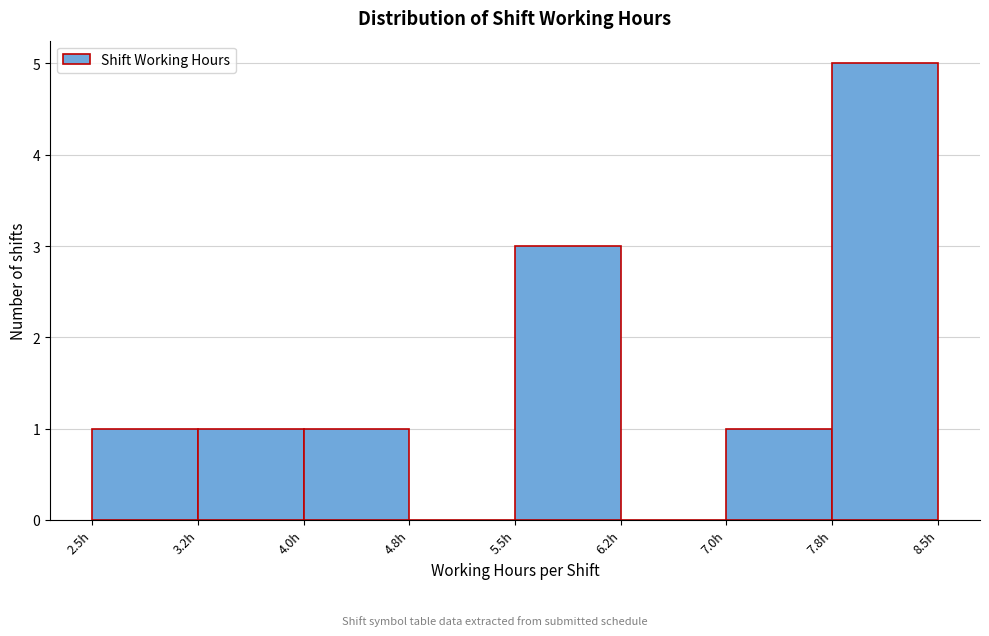

What is the height of the bar covering 4.00 to 4.75 on the x-axis? Neither the bar edges nor the heights are printed on the chart, so give them approximately, as read against the axes.

1